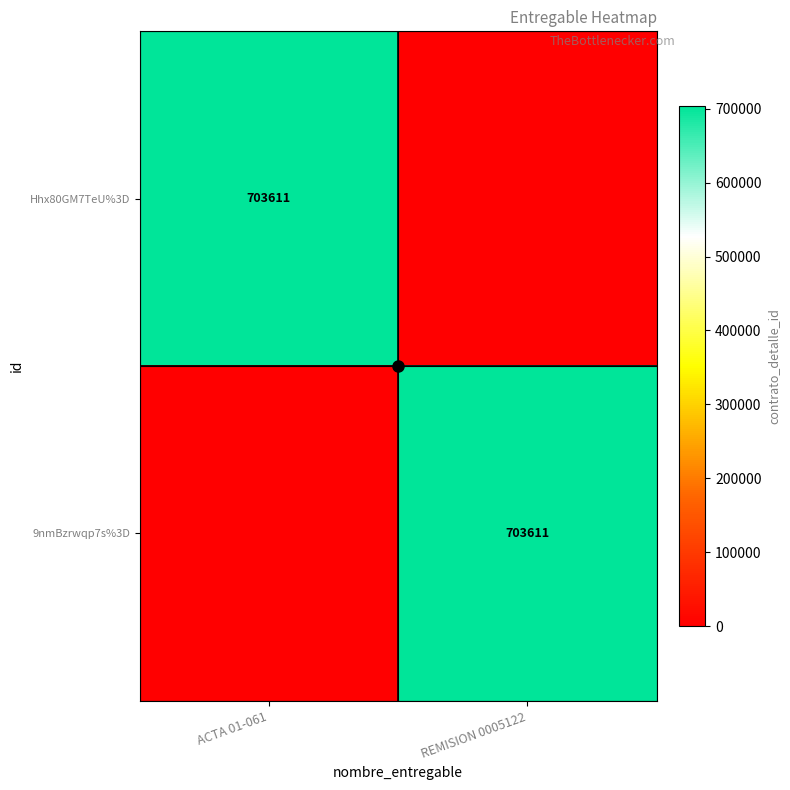

What is the sum of all 9nmBzrwqp7s%3D values?

703611.0